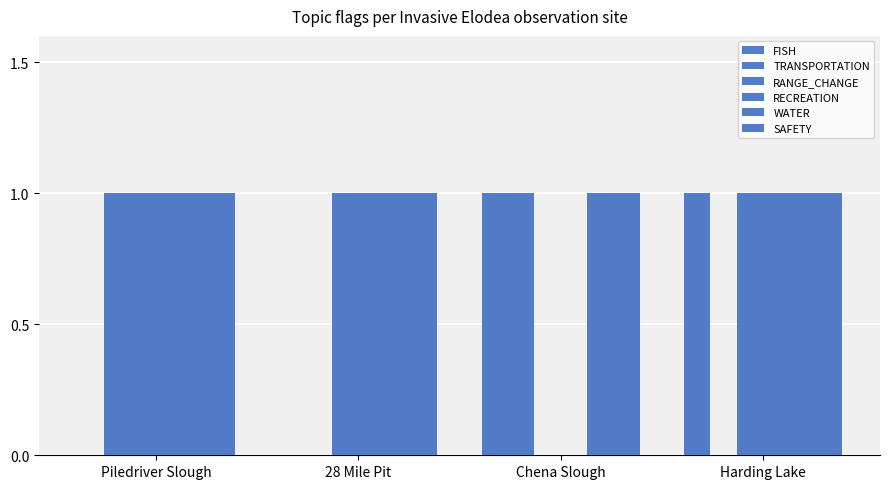

How many values in RECREATION are above zero?

3